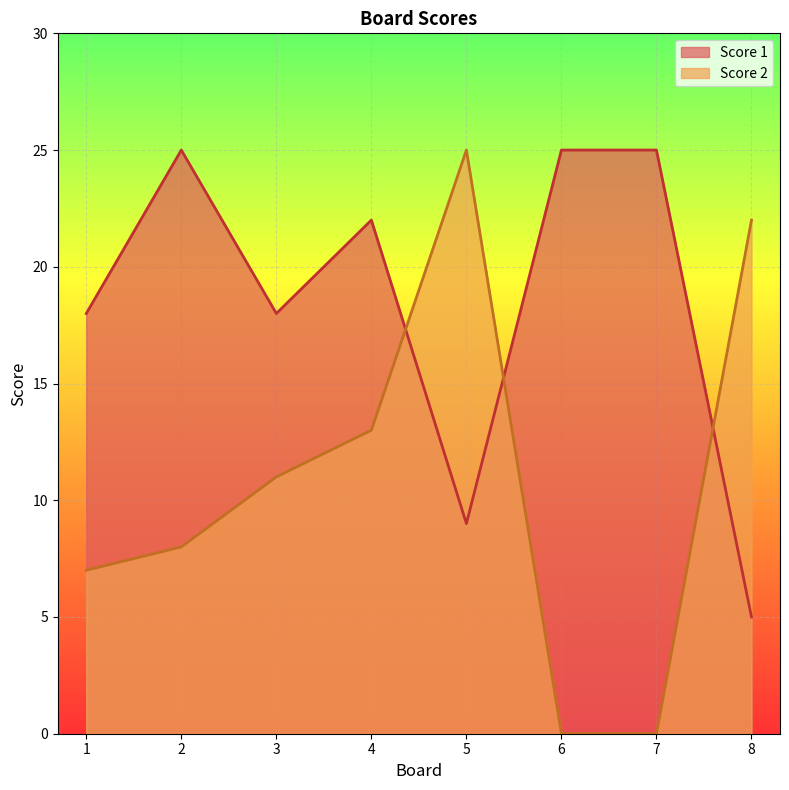

Does the chart display data point markers on the line(s)?

No